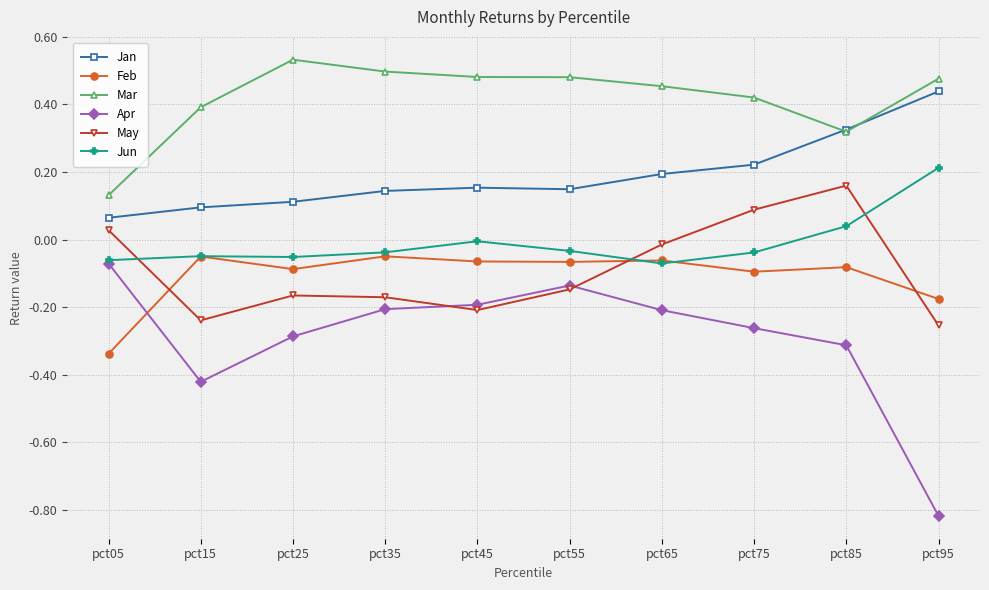

Which label corresponds to the largest value in the chart?

pct25